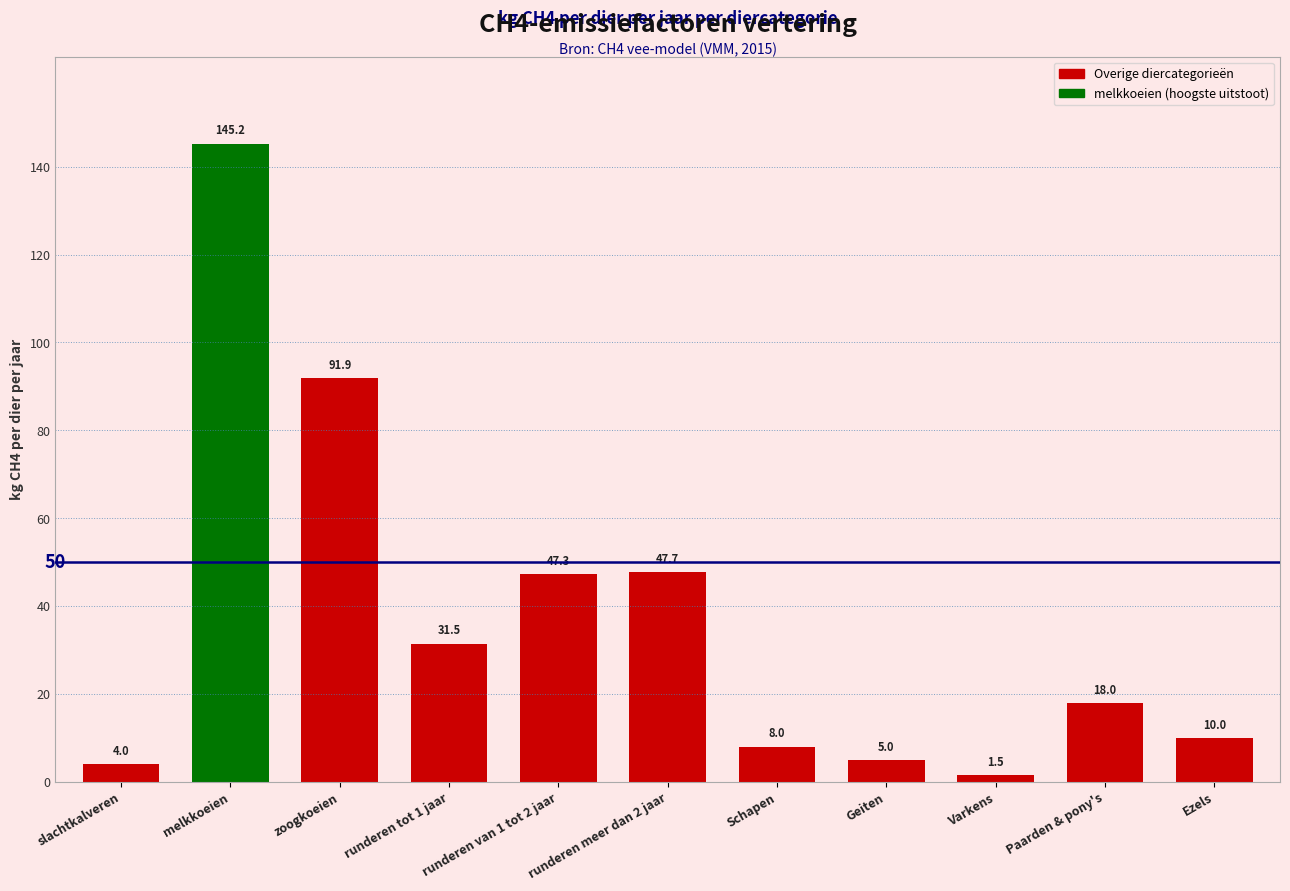

At which label does the data first exceed 18?

melkkoeien